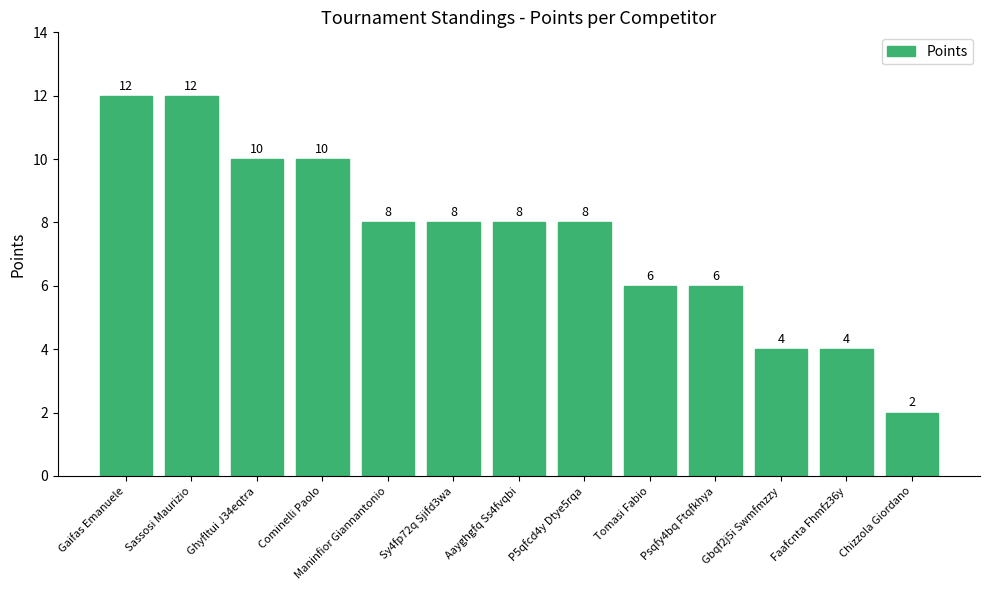

What is the value of the 11th bar from the left?

4